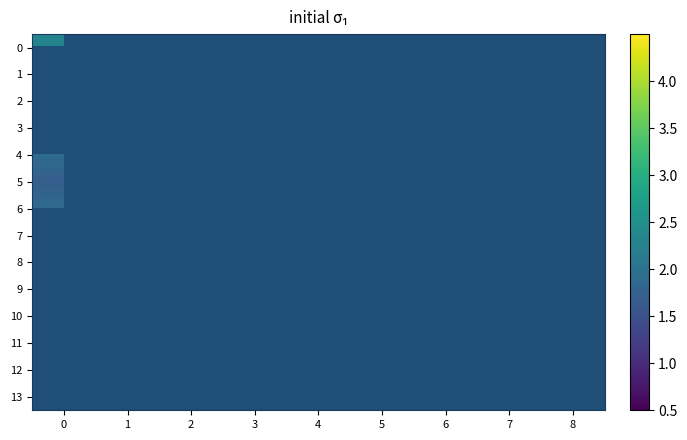

List the labels in order of 5 value, largest first.

0, 1, 2, 3, 4, 5, 6, 7, 8